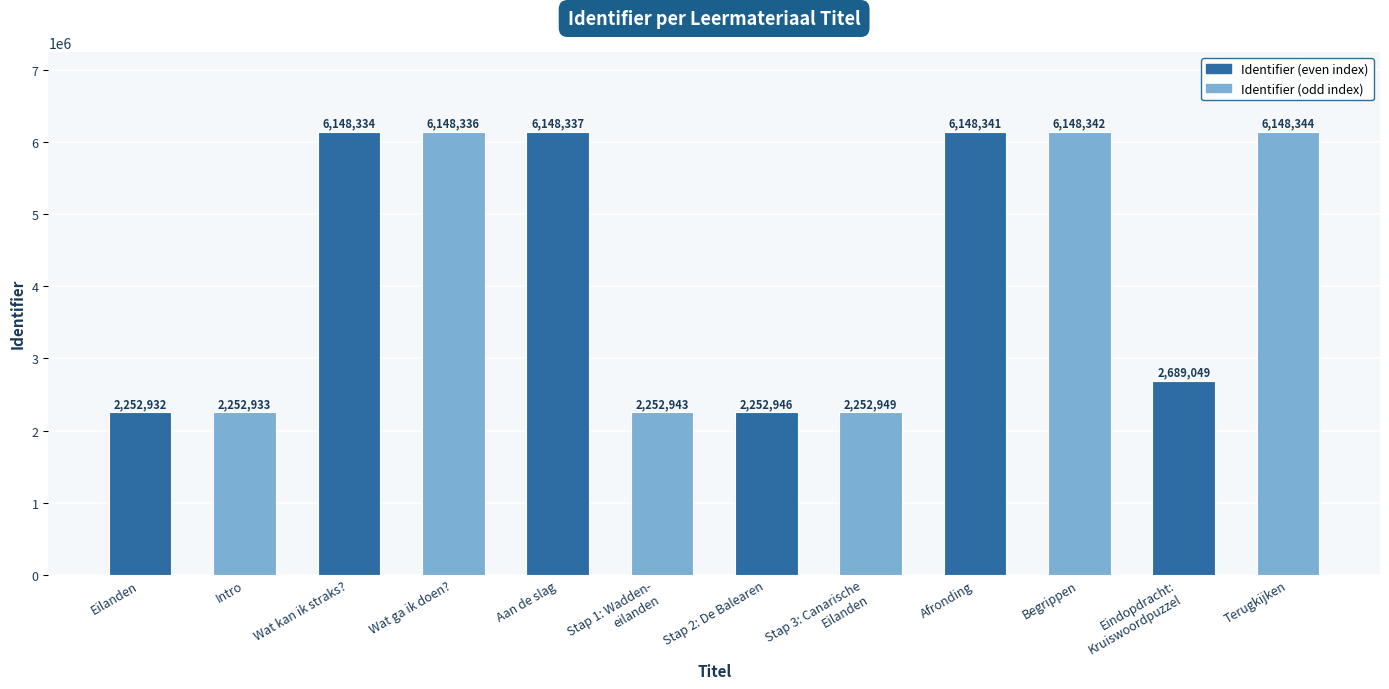

Reading left to right, list all the values displayed in this chart.

2252932	2252933	6148334	6148336	6148337	2252943	2252946	2252949	6148341	6148342	2689049	6148344